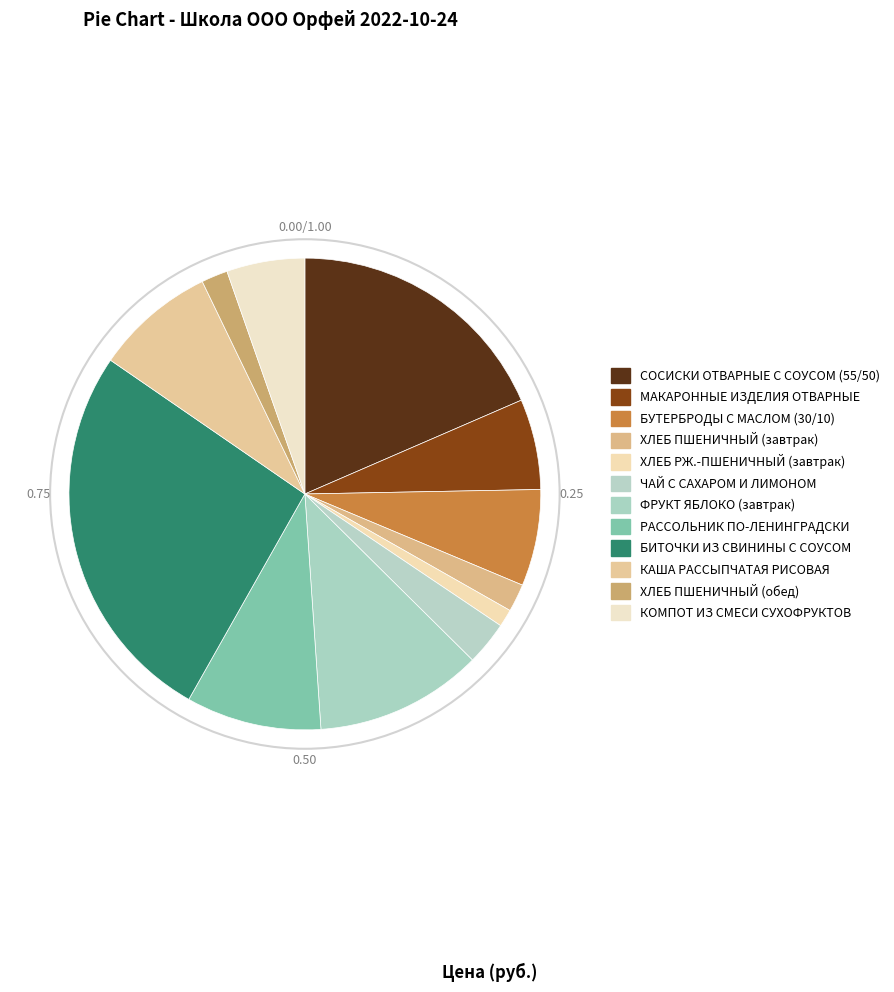

What is the ratio of the value at МАКАРОННЫЕ ИЗДЕЛИЯ ОТВАРНЫЕ to the value at ХЛЕБ ПШЕНИЧНЫЙ (завтрак)?

3.3